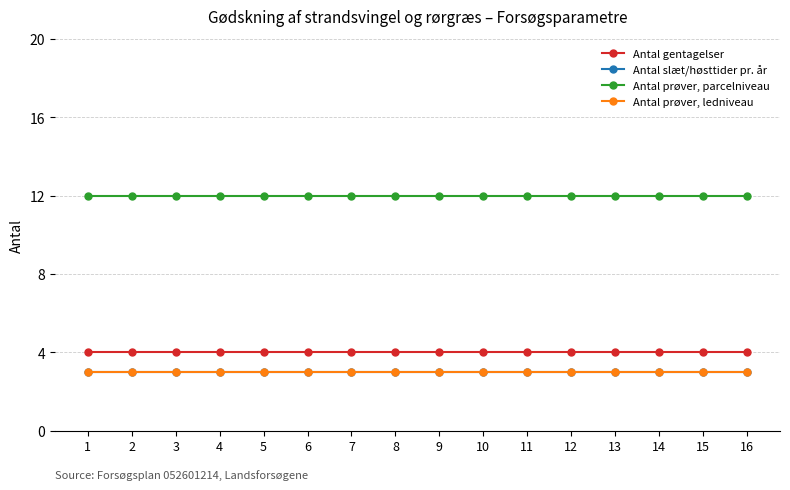

Reading left to right, what are all the values shown in this chart?

Antal gentagelser: 1=4	2=4	3=4	4=4	5=4	6=4	7=4	8=4	9=4	10=4	11=4	12=4	13=4	14=4	15=4	16=4
Antal slæt/høsttider pr. år: 1=3	2=3	3=3	4=3	5=3	6=3	7=3	8=3	9=3	10=3	11=3	12=3	13=3	14=3	15=3	16=3
Antal prøver, parcelniveau: 1=12	2=12	3=12	4=12	5=12	6=12	7=12	8=12	9=12	10=12	11=12	12=12	13=12	14=12	15=12	16=12
Antal prøver, ledniveau: 1=3	2=3	3=3	4=3	5=3	6=3	7=3	8=3	9=3	10=3	11=3	12=3	13=3	14=3	15=3	16=3